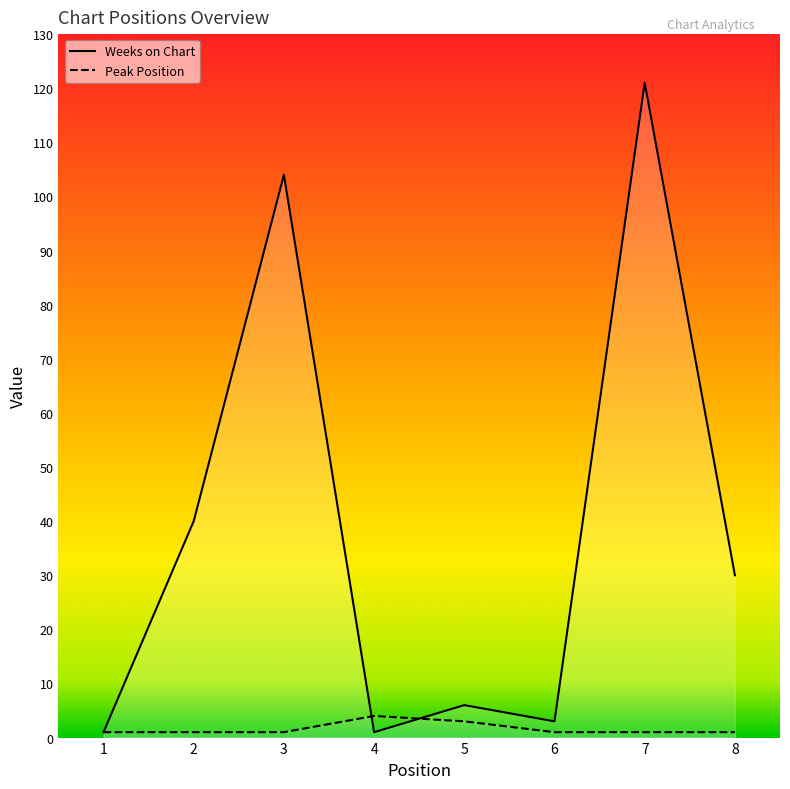

What value does the Peak Position series have at 3?

1